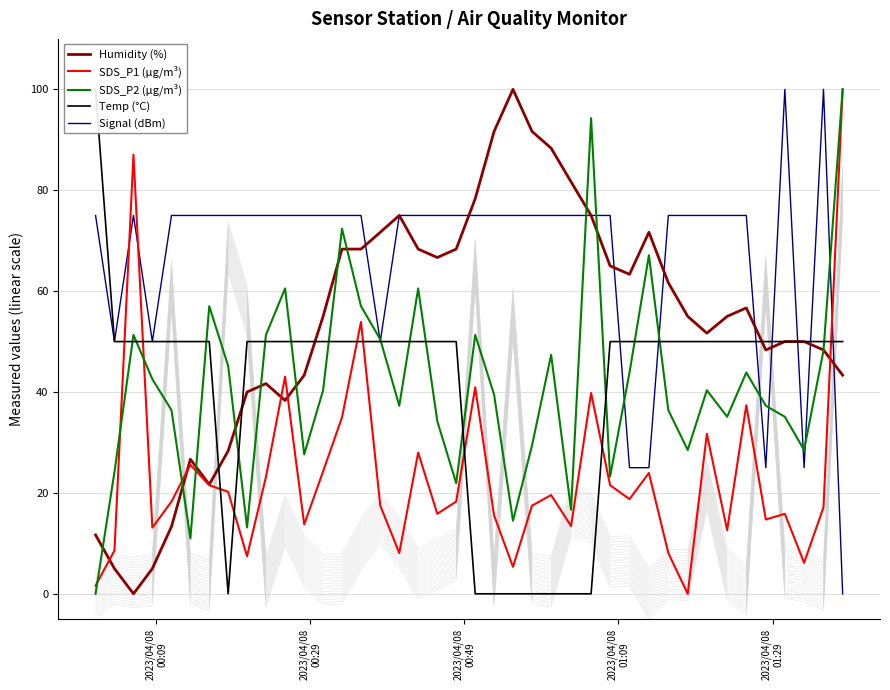

At how many categories does at least one series exceed 91?

8